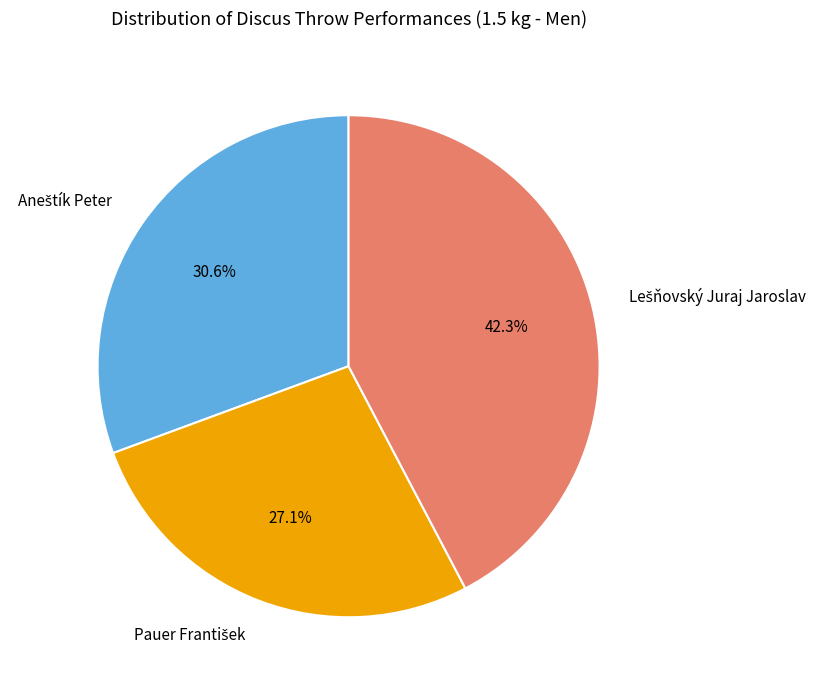

Is there a majority slice in this chart?

No